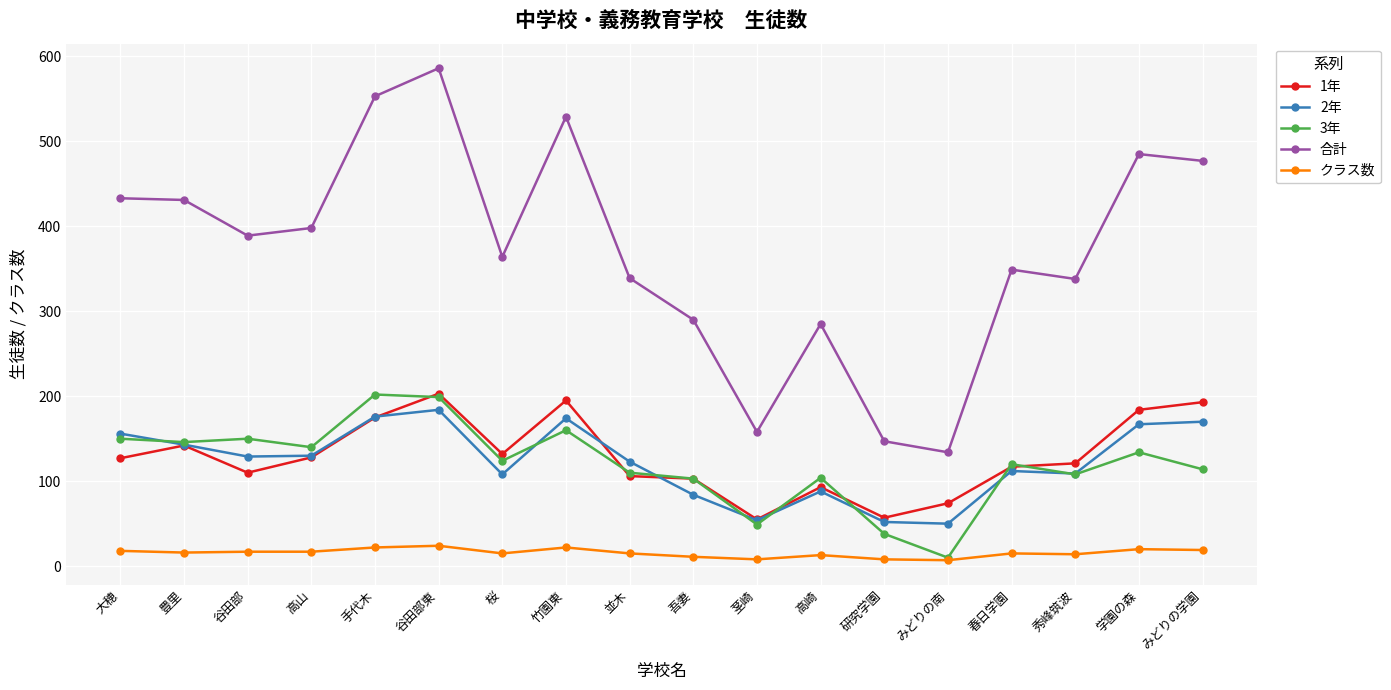

What is the difference between the highest and lowest values at 谷田部東?

562